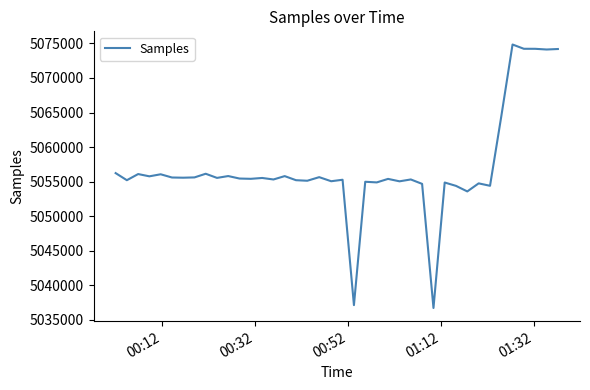

What is the difference between the maximum and minimum values?

38133